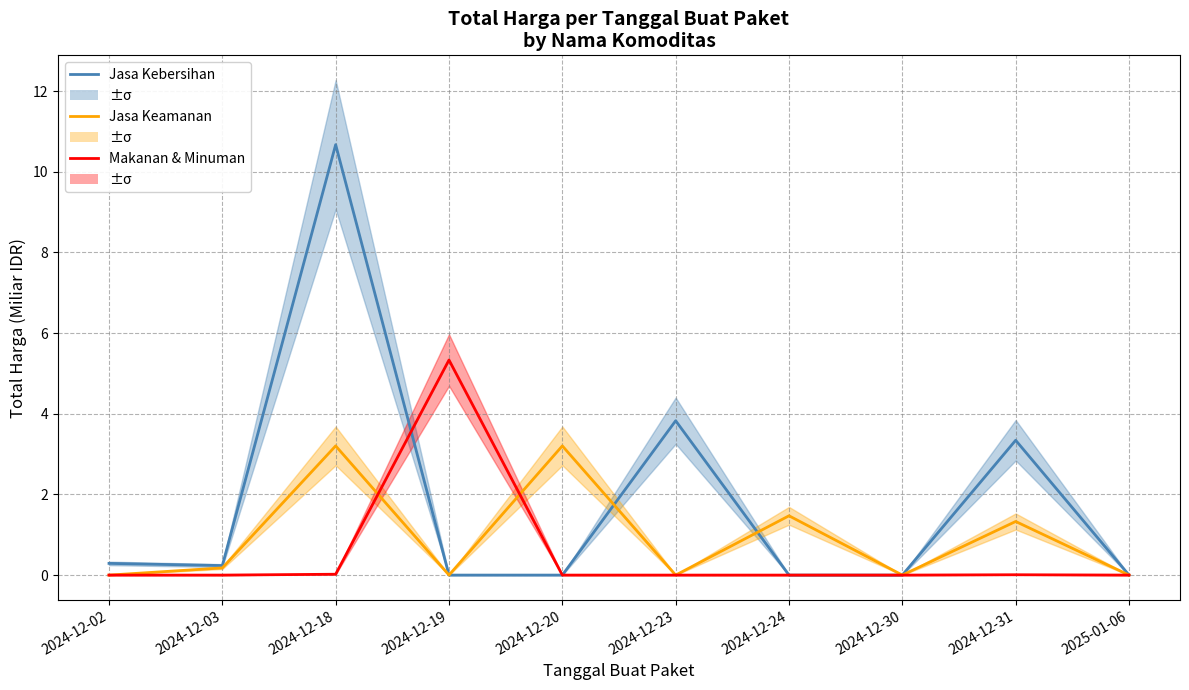

What is the difference between the Jasa Keamanan values at 2024-12-30 and 2024-12-18?

3.2